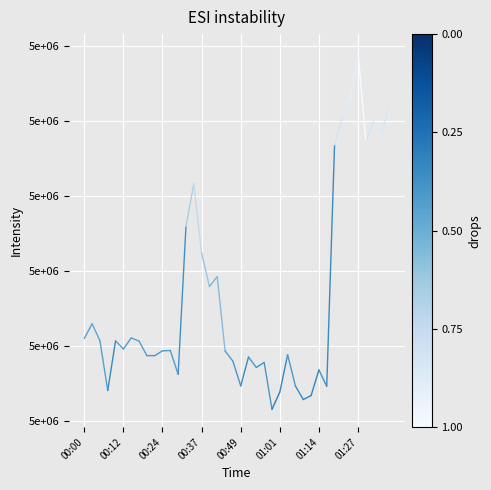

What is the difference between the maximum and minimum values?

197